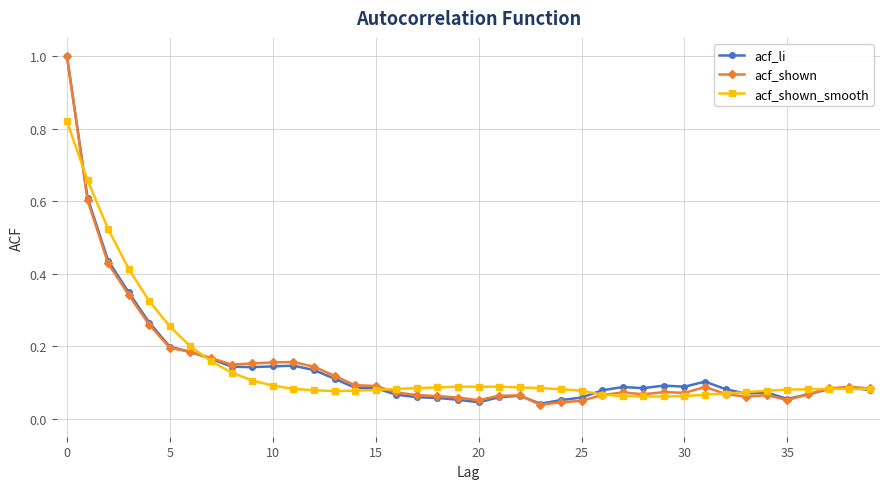

At how many categories does at least one series exceed 0?

40